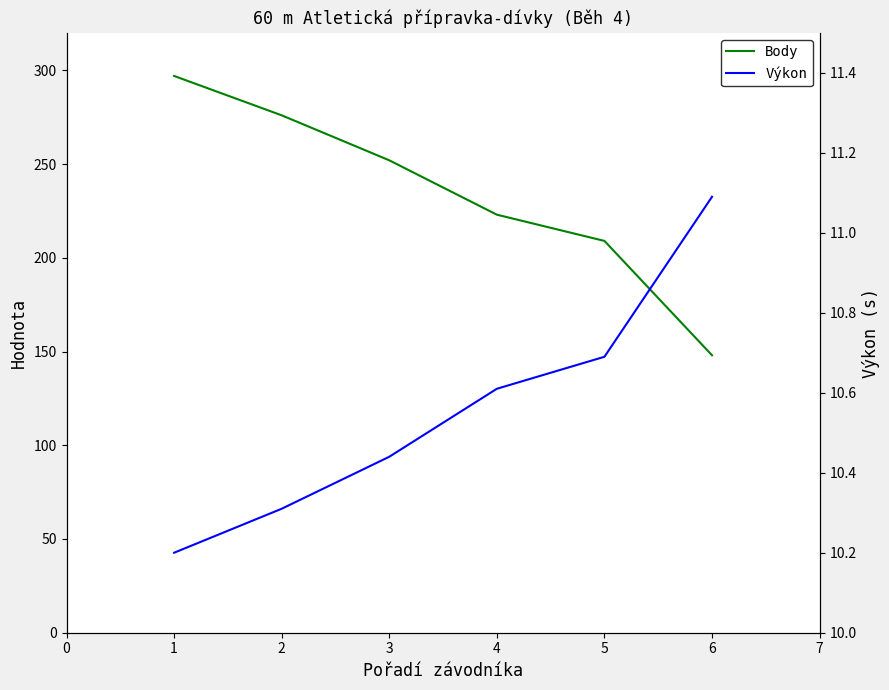

True or false: Body and Výkon intersect in this chart.

False